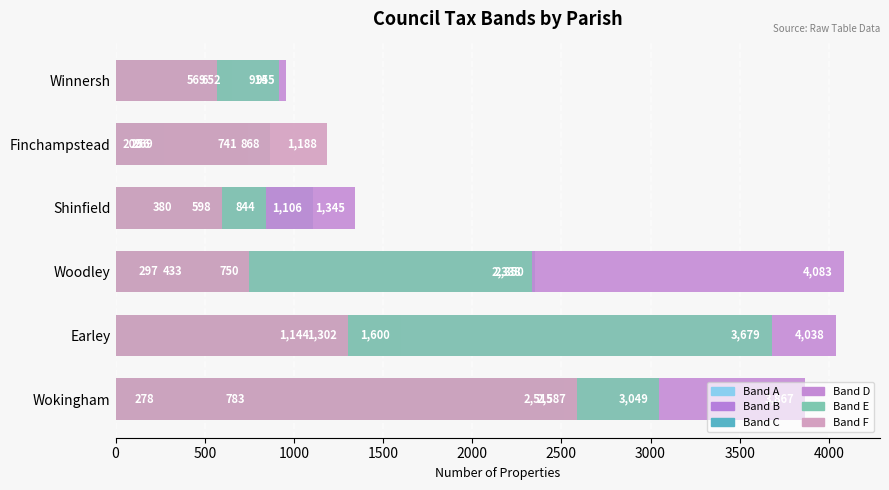

What is the difference between the maximum and second lowest values in the Band B series?

875